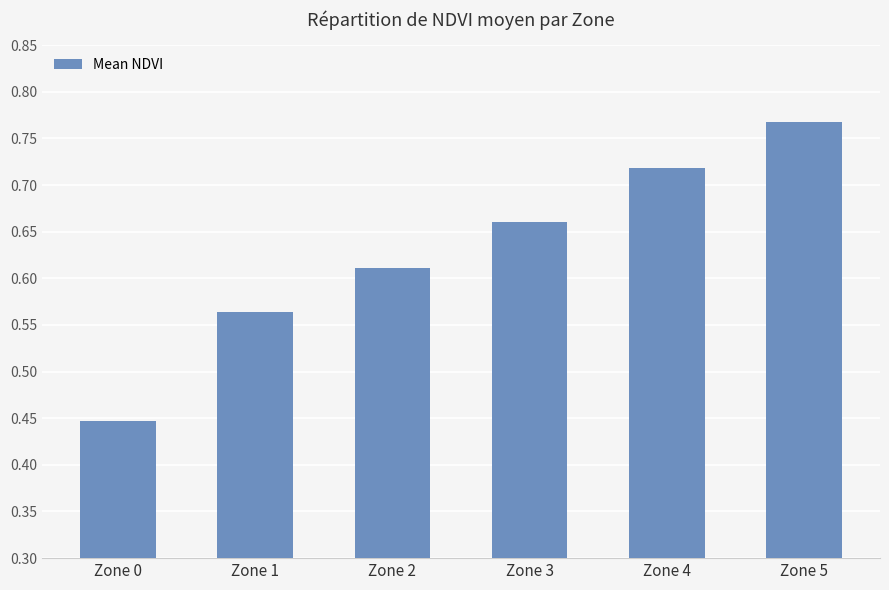

Rank the categories by value from lowest to highest.

Zone 0, Zone 1, Zone 2, Zone 3, Zone 4, Zone 5